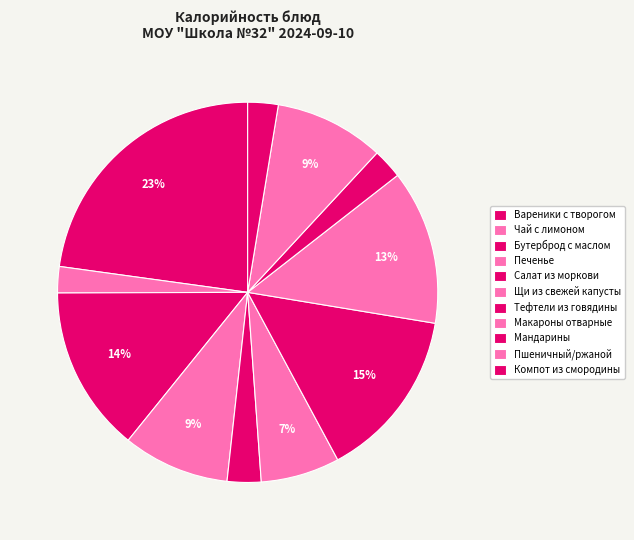

To the nearest percent, what is the difference between the Бутерброд с маслом and Вареники с творогом slice percentages?

9%